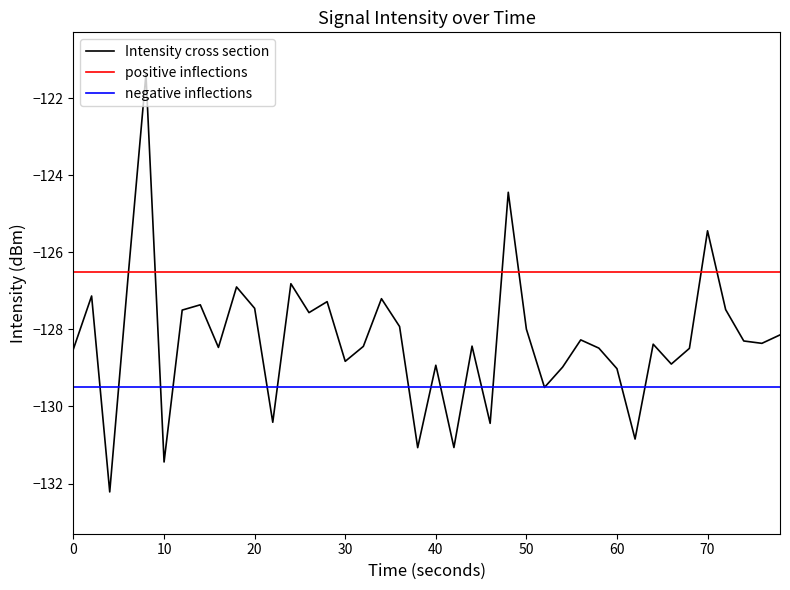

What is the average value?

-128.3